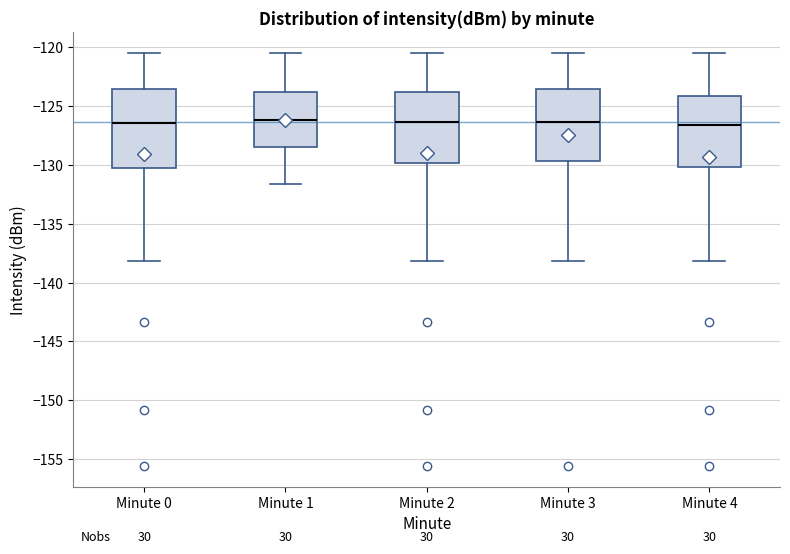

Comparing the boxes themselves (not the whiskers), which one is the tallest?

Minute 0